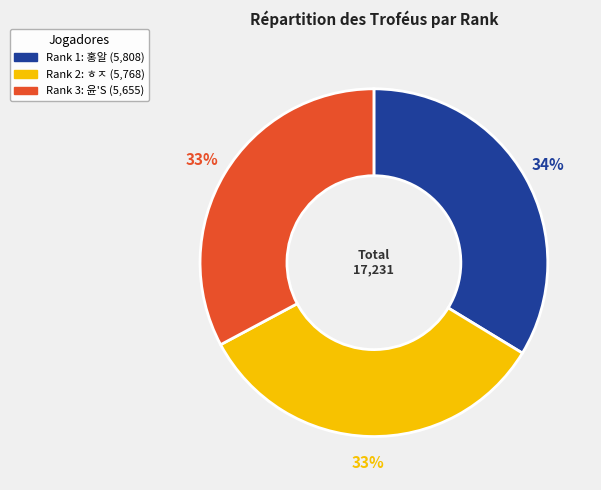

Is there a majority slice in this chart?

No